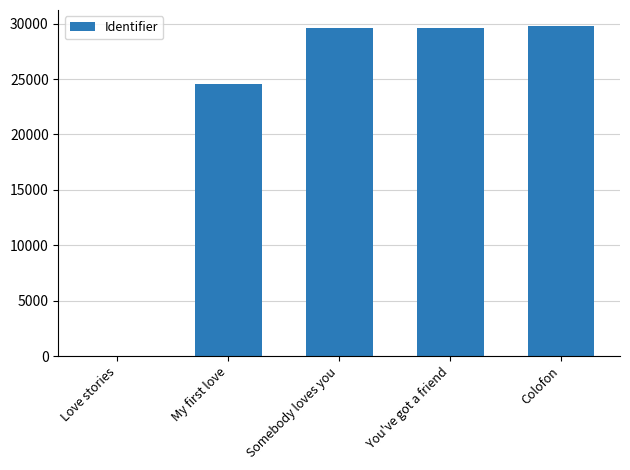

What is the maximum value shown in the chart?

29737